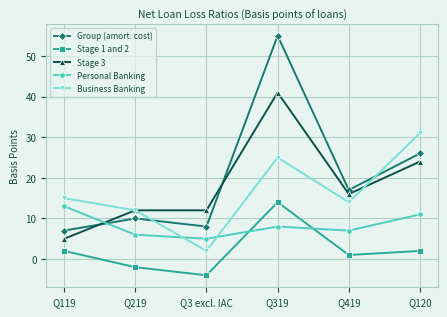

True or false: Personal Banking has more than 2 interior local peaks.

False